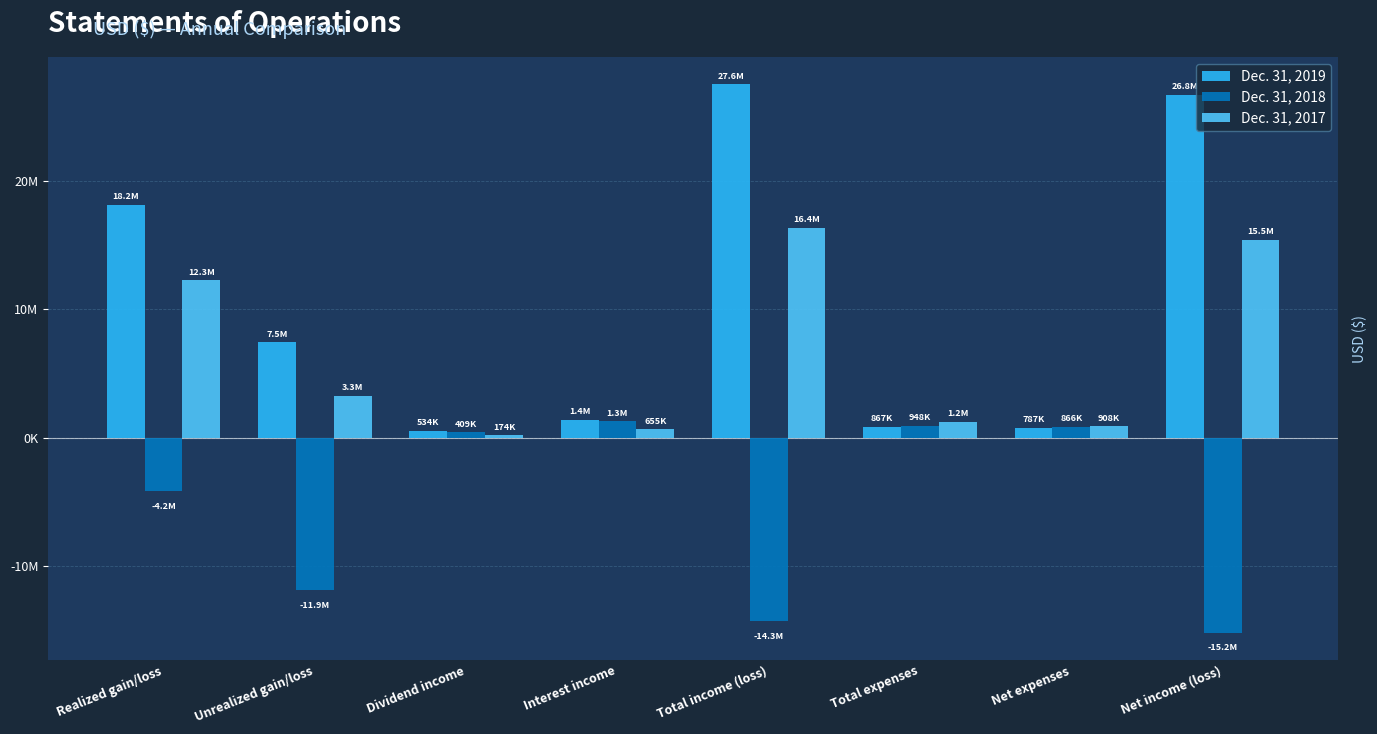

Are the bars horizontal?

No